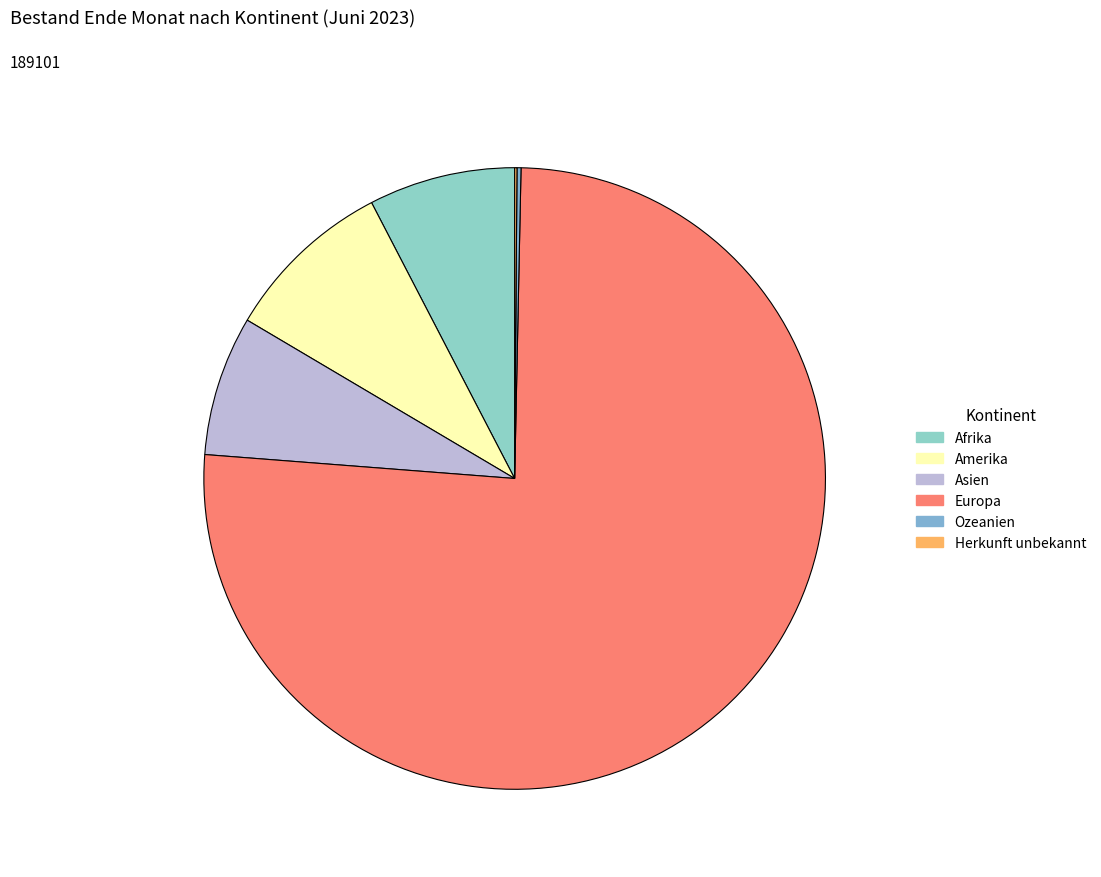

How many slices are in this pie chart?

6